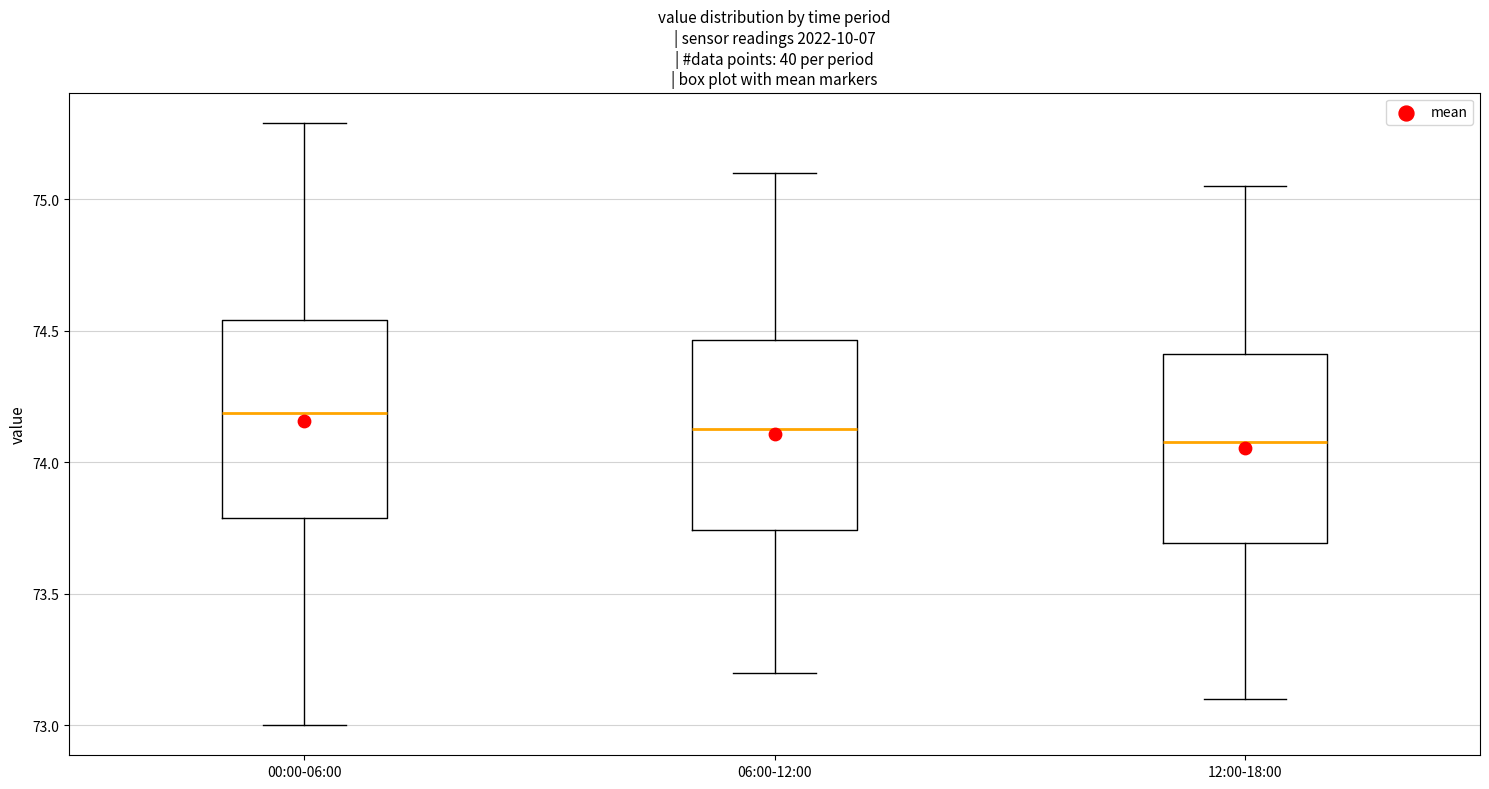

Reading left to right, transcribe this box plot: for each box, give where its median line is, the range the box spans, and where its two whiskers end, as read against the y-axis. The values are not printed on the chart, so give them approximately, as read against the axis.

00:00-06:00: median 74.20, box 73.80 to 74.55, whiskers 73.00 to 75.30
06:00-12:00: median 74.15, box 73.75 to 74.45, whiskers 73.20 to 75.10
12:00-18:00: median 74.10, box 73.70 to 74.40, whiskers 73.10 to 75.05